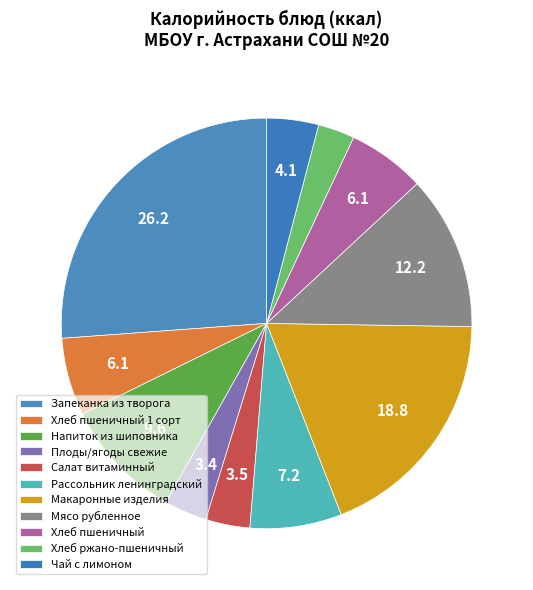

Is there a majority slice in this chart?

No